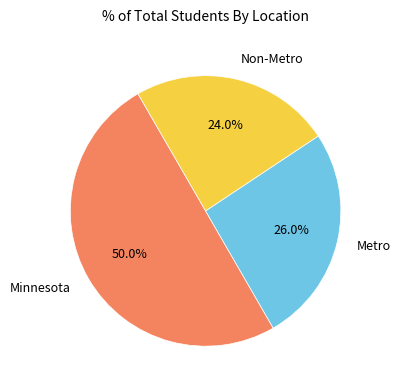

Which slice is the smallest?

Non-Metro